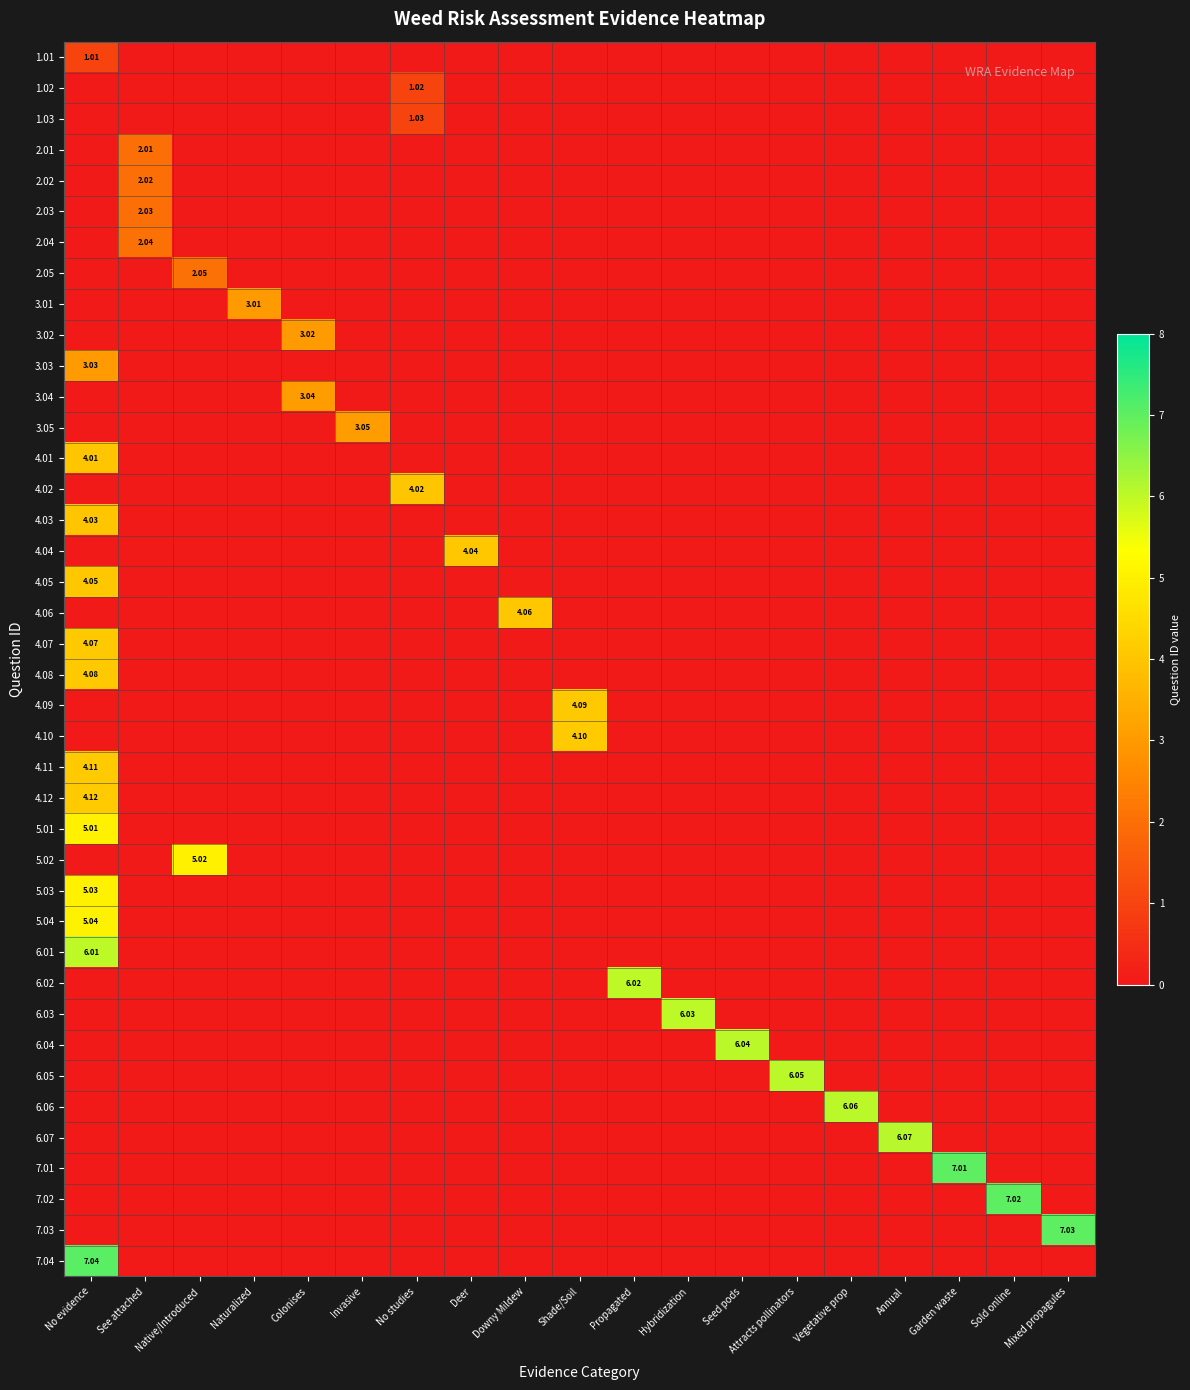

The value of 6.05 at Colonises is 3.6. True or false?

False